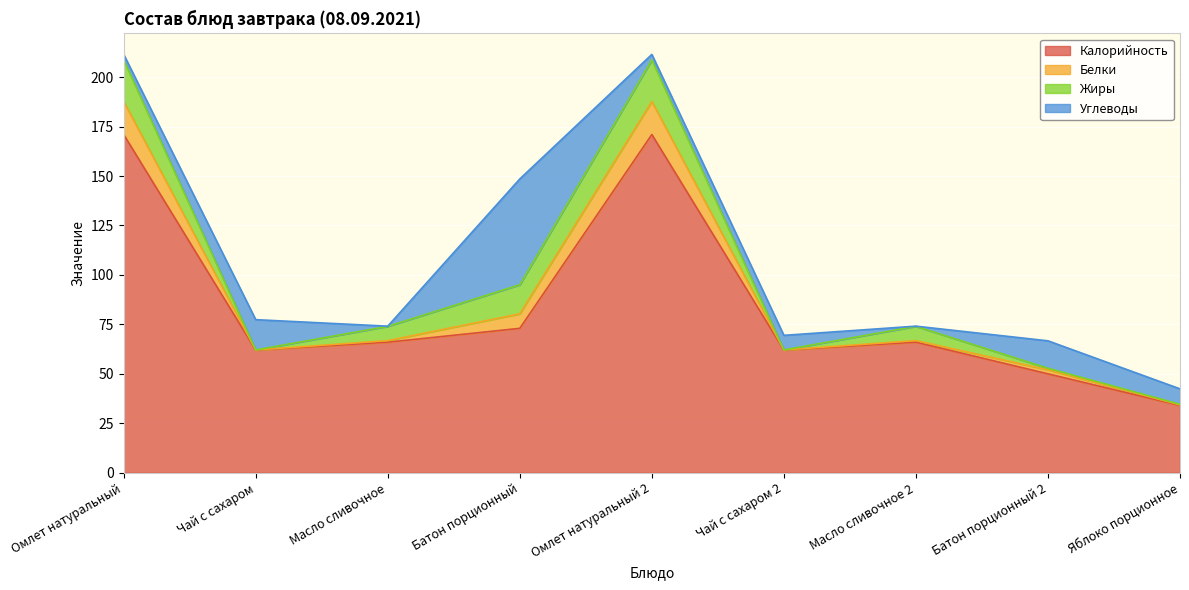

How many distinct data groups are displayed?

4